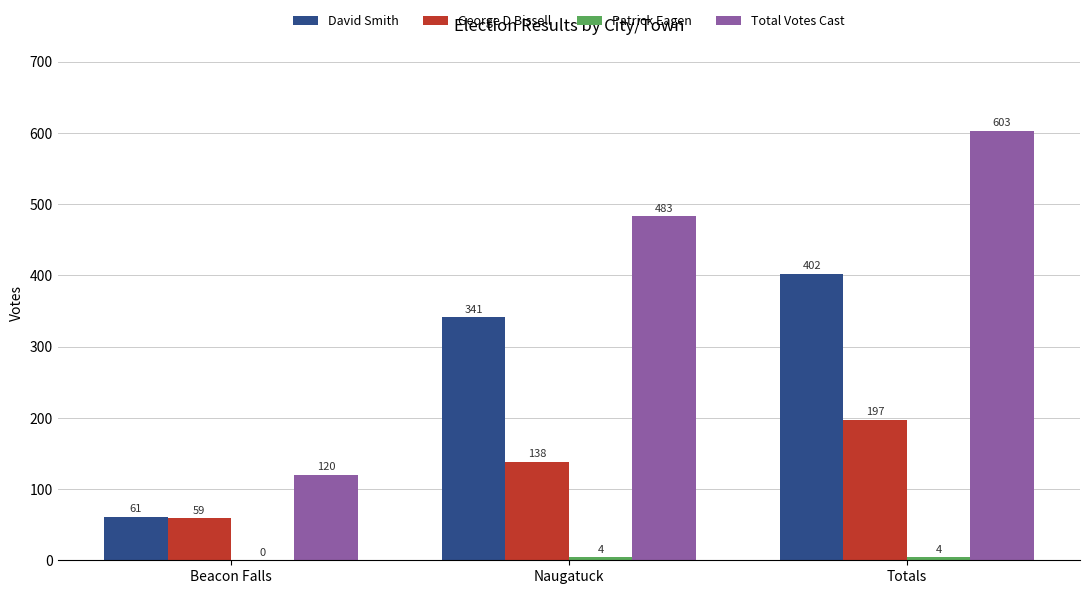

Is it true that David Smith equals 538 at Totals?

False